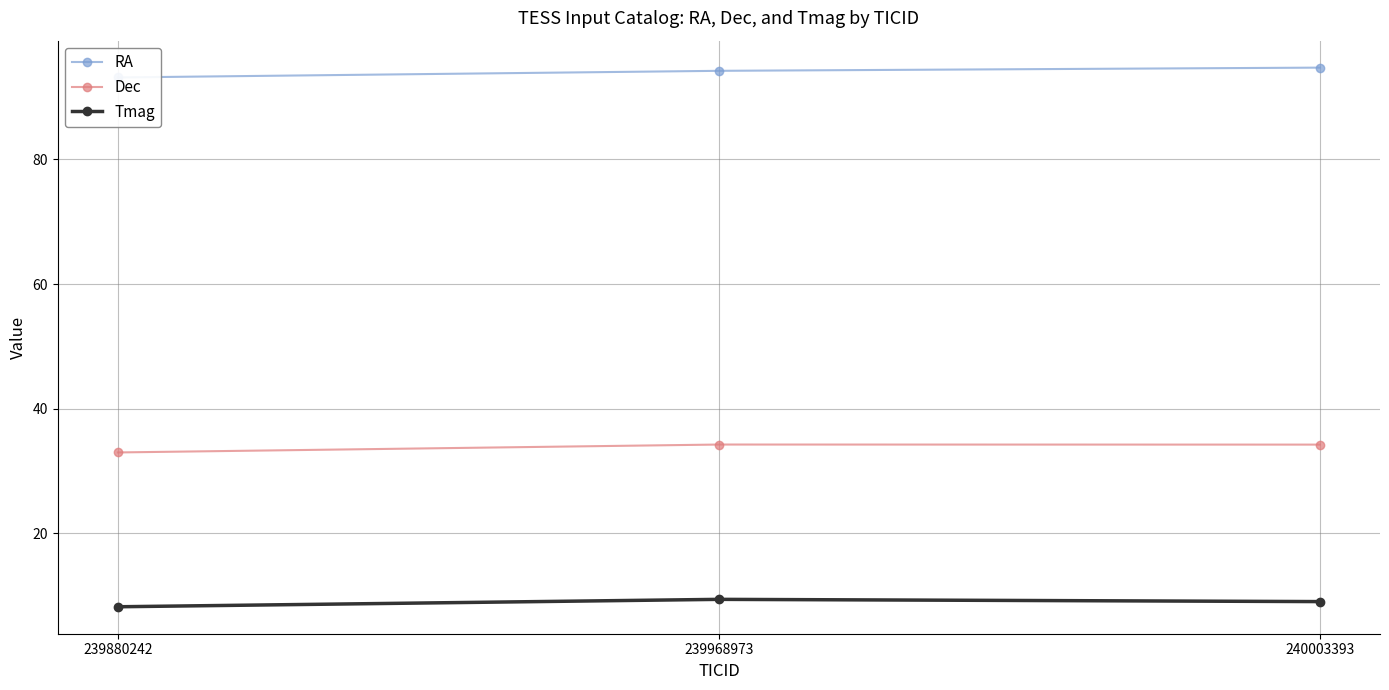

Count the number of data series in this chart.

3